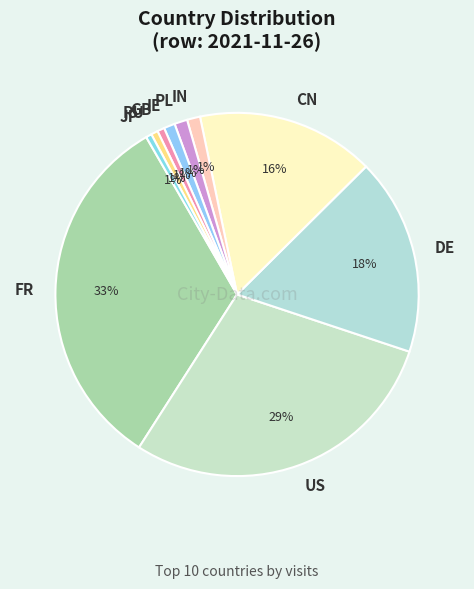

The IE slice represents 1% of the pie. True or false?

True